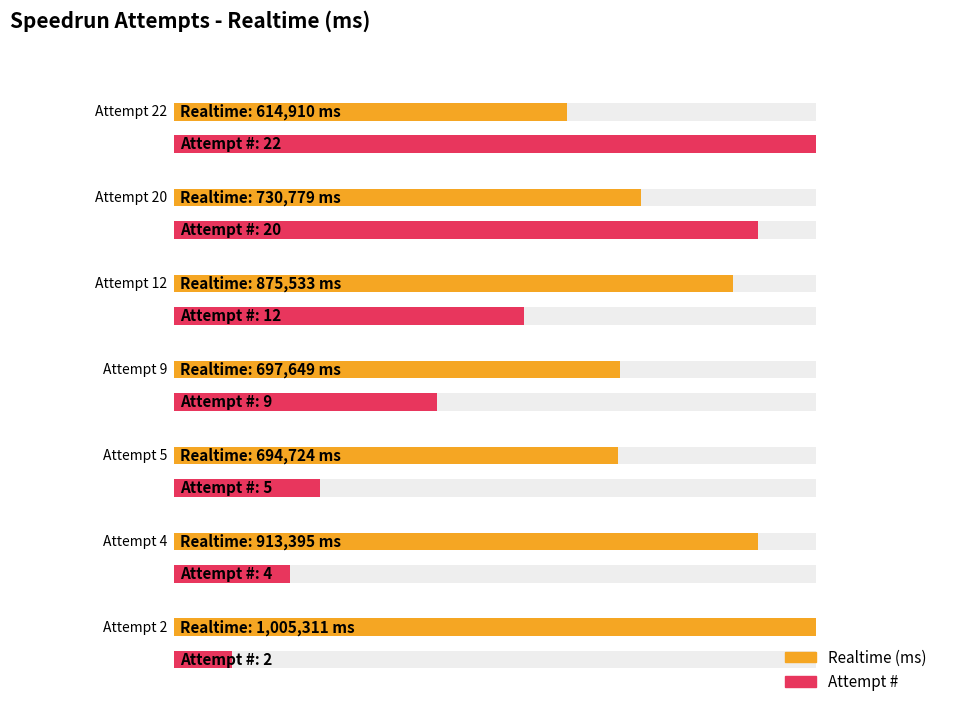

Reading right to left, extract all data points from this chart.

Realtime (ms): Attempt 2=1005311	Attempt 4=913395	Attempt 5=694724	Attempt 9=697649	Attempt 12=875533	Attempt 20=730779	Attempt 22=614910
Attempt #: Attempt 2=2	Attempt 4=4	Attempt 5=5	Attempt 9=9	Attempt 12=12	Attempt 20=20	Attempt 22=22